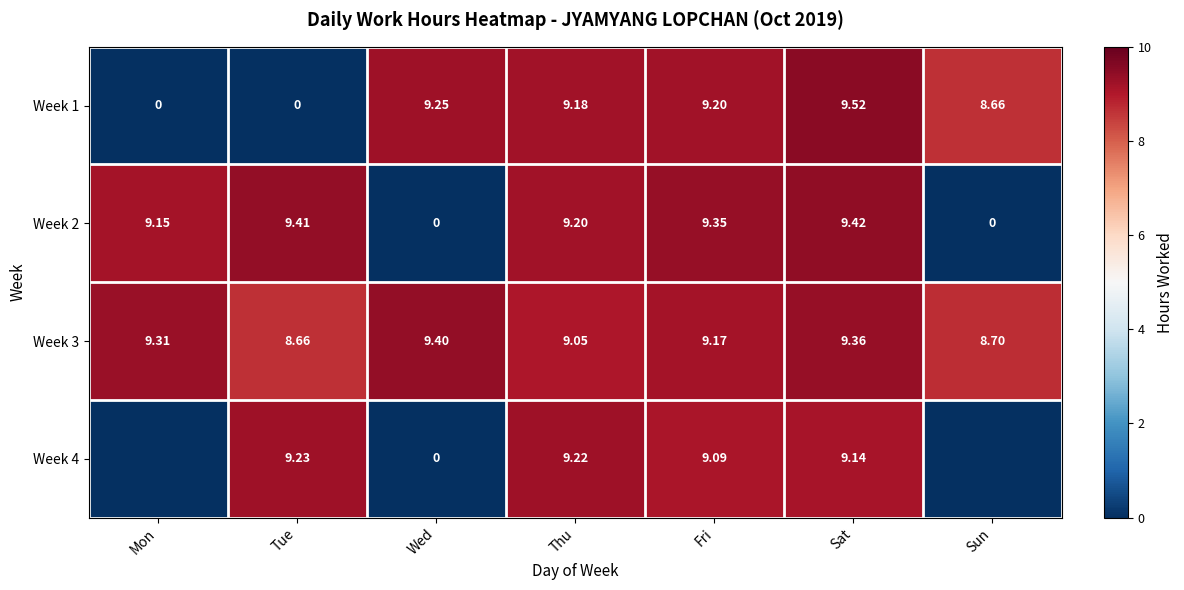

Is the value of Week 2 at Wed greater than the value of Week 1 at Sat?

No